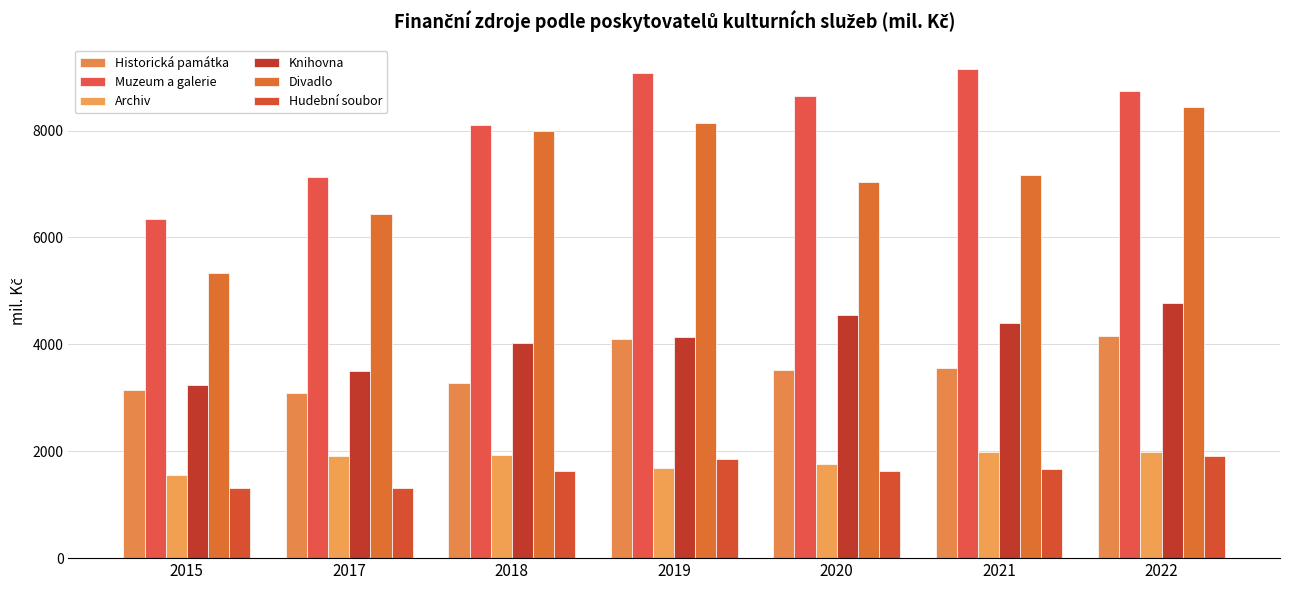

Rank the series at 2015 from highest to lowest value.

Muzeum a galerie, Divadlo, Knihovna, Historická památka, Archiv, Hudební soubor